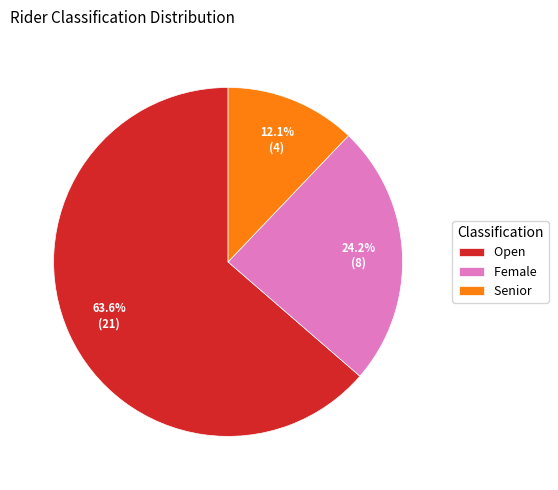

Which category accounts for the majority?

Open